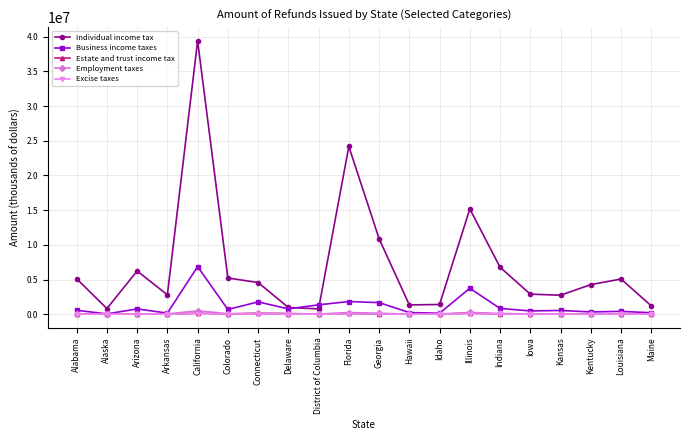

What position from the right is Florida?

11